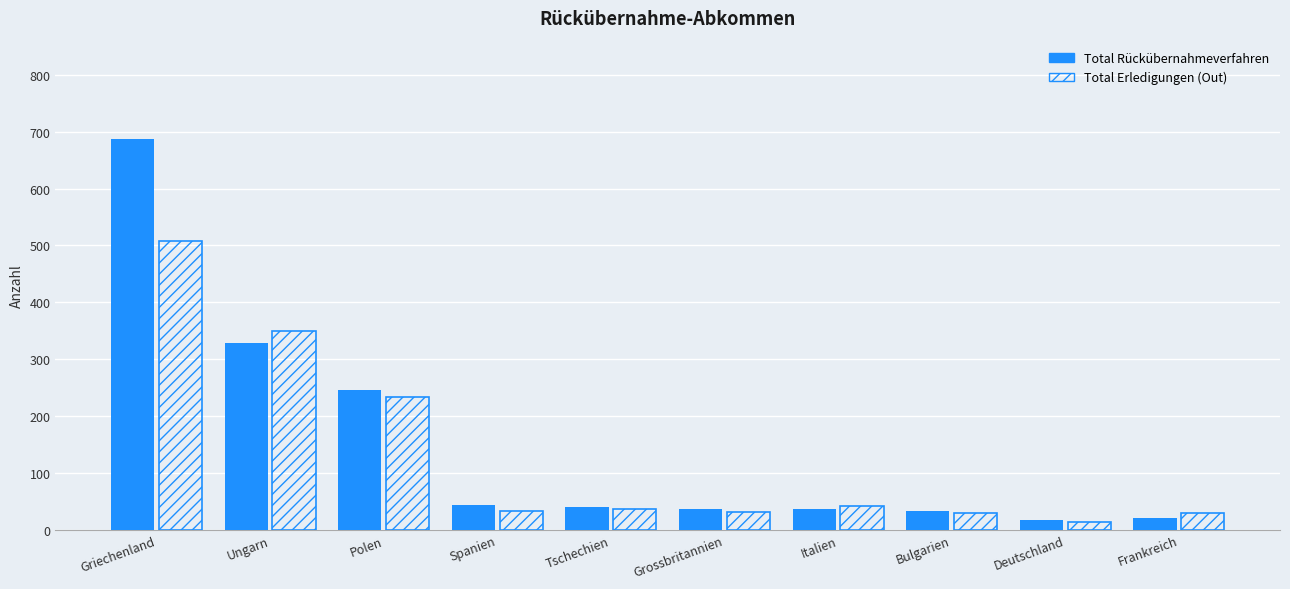

What position from the right is Polen?

8